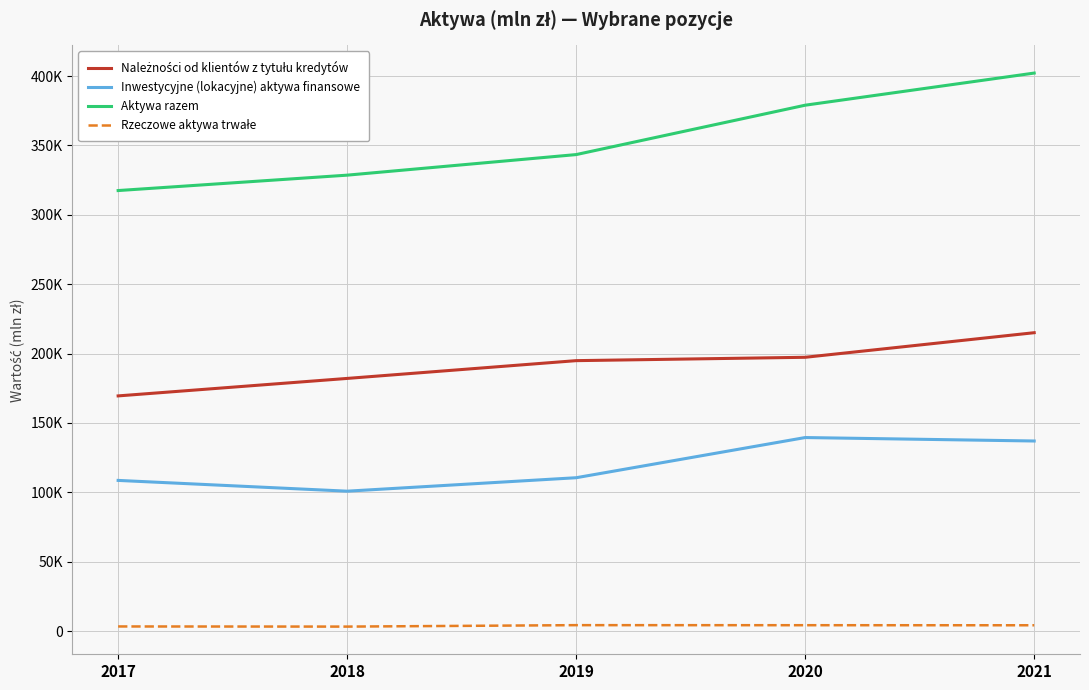

Does the chart display data point markers on the line(s)?

No